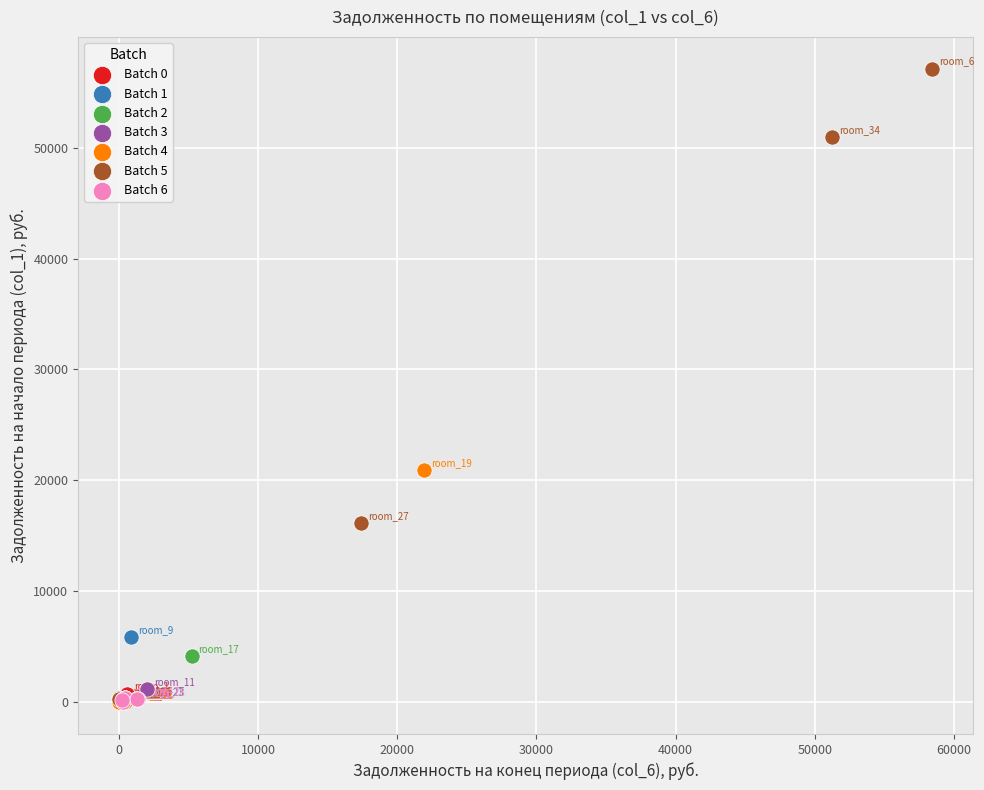

Which series contains the highest Y value?

Batch 5